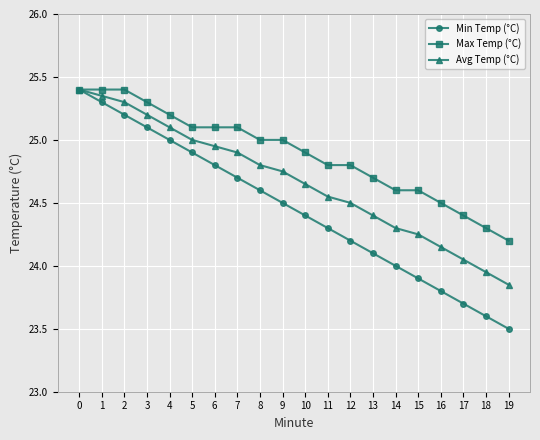

Which series changed the most between 4 and 8?

Min Temp (°C)